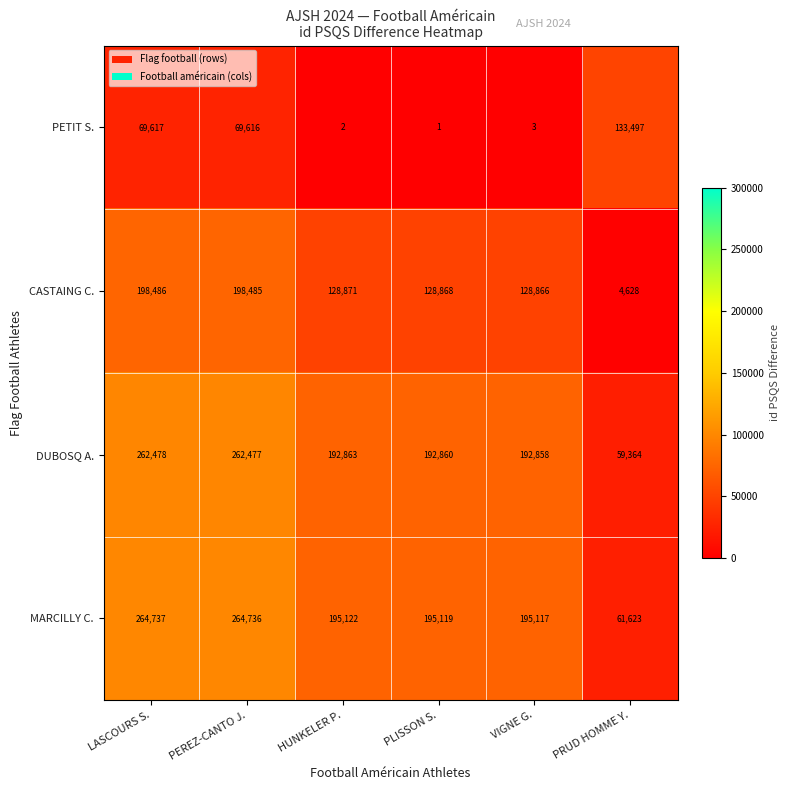

How many categories are shown in the chart?

6